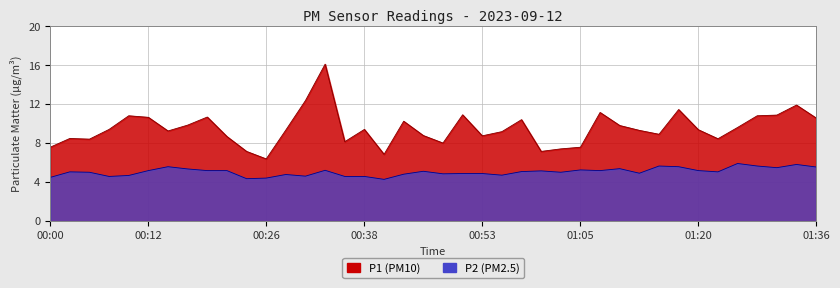

How many values in the P2 series exceed 5?

24